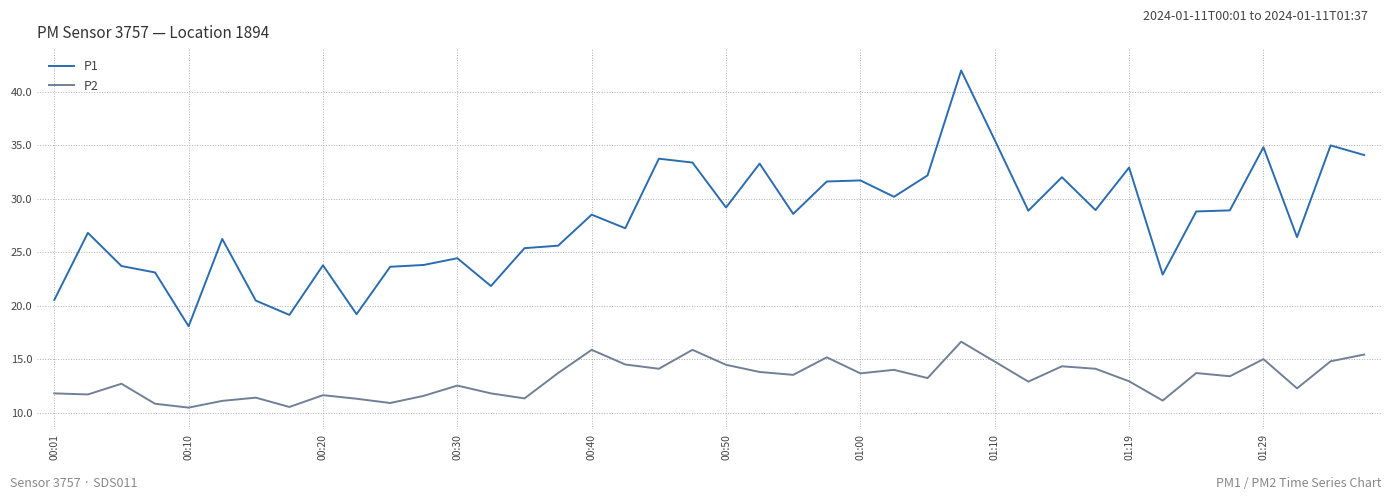

What is the greatest value displayed?

42.0